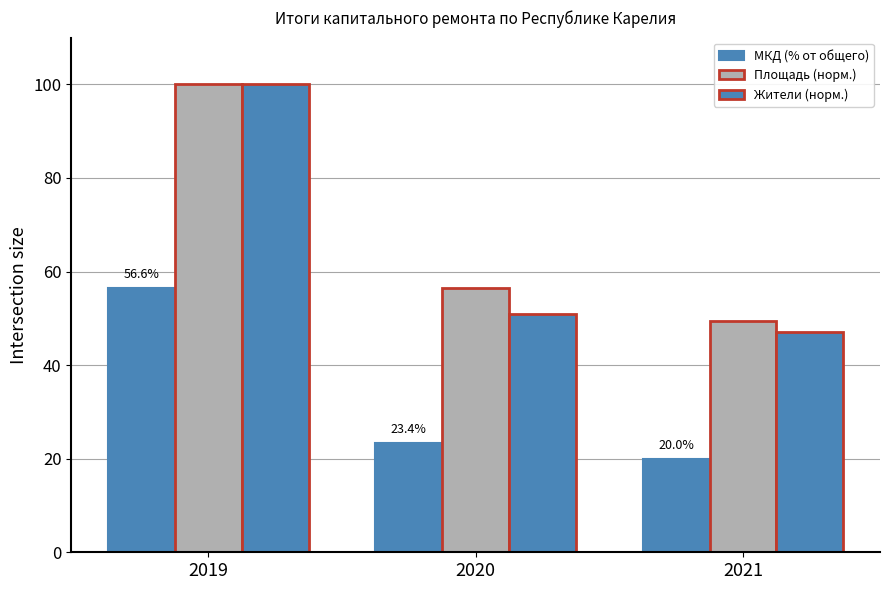

What is the sum of all Площадь (норм.) values?

206.0